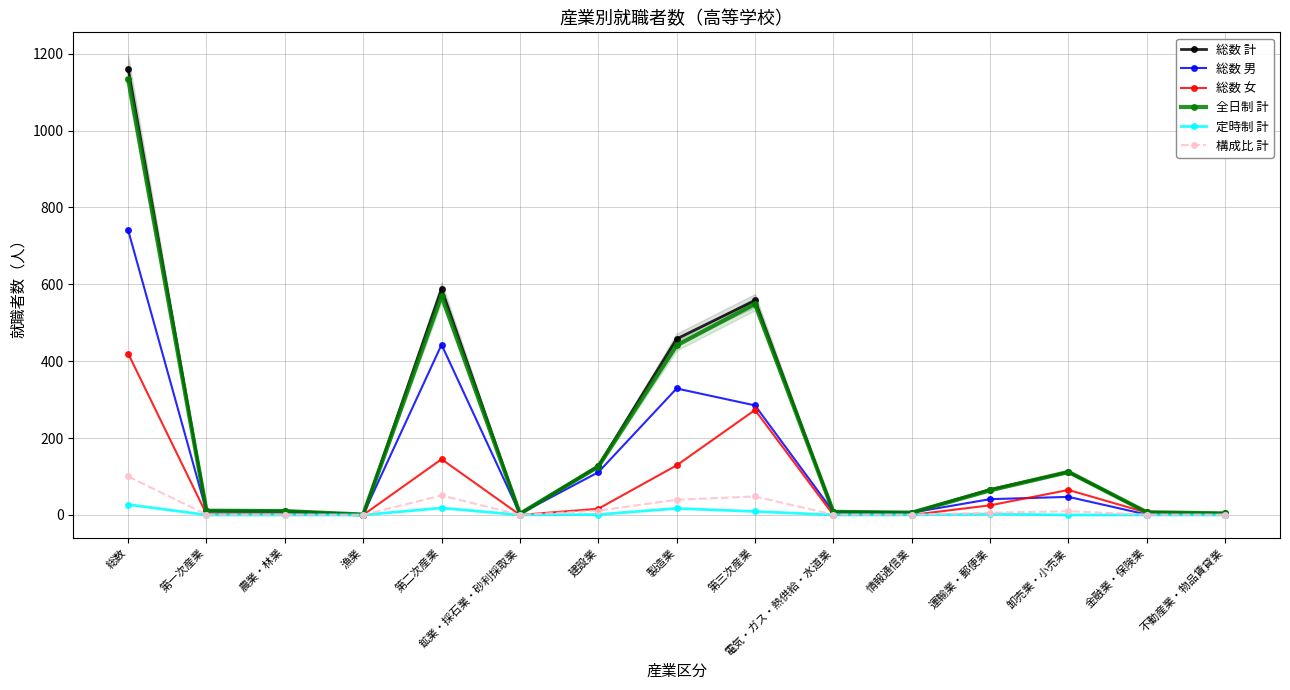

Where is the first local minimum for 構成比 計?

漁業